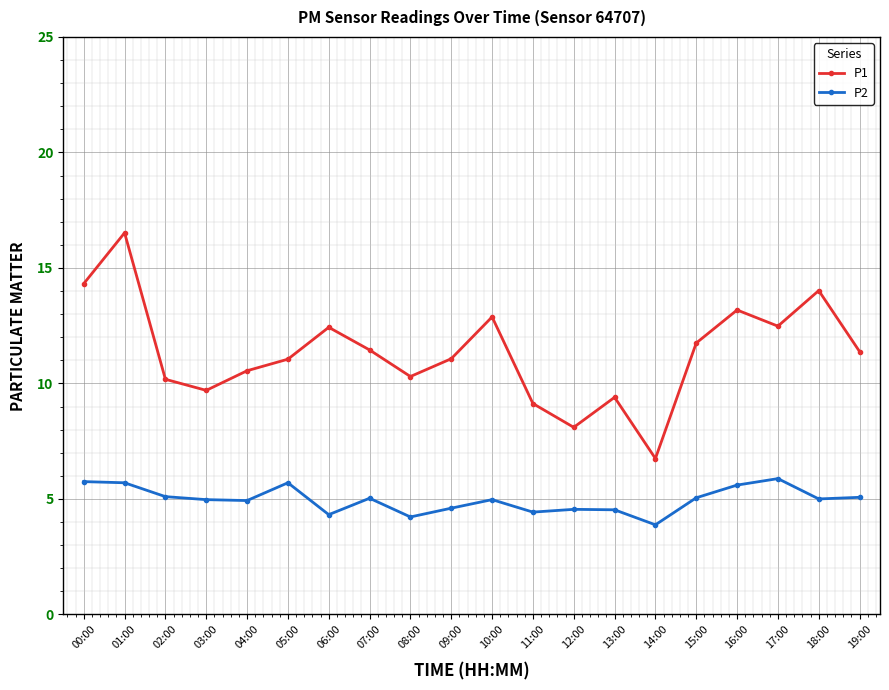

Is the value of P1 at 15:00 greater than the value of P2 at 05:00?

Yes